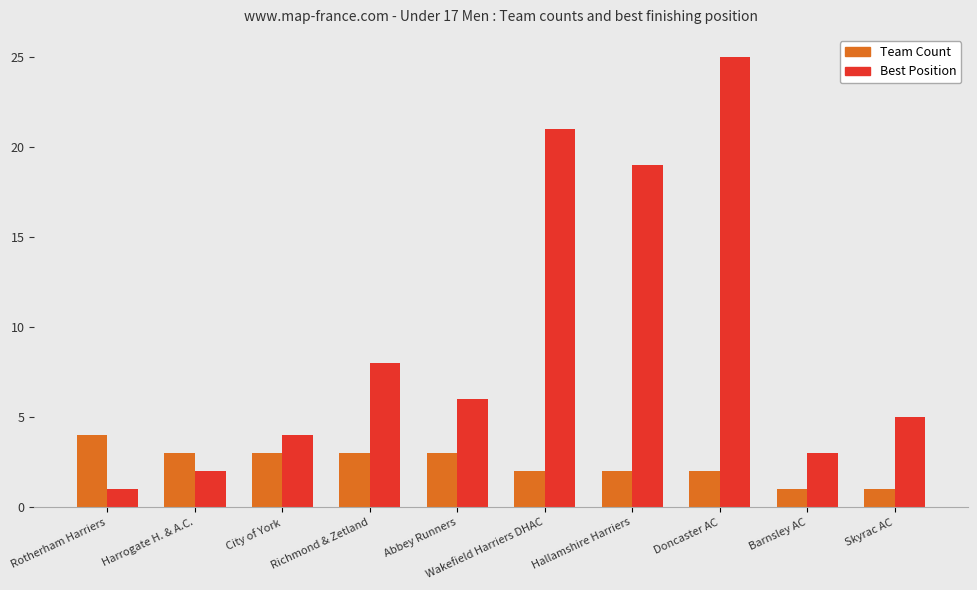

Where does the Best Position series first go above 6?

Richmond & Zetland